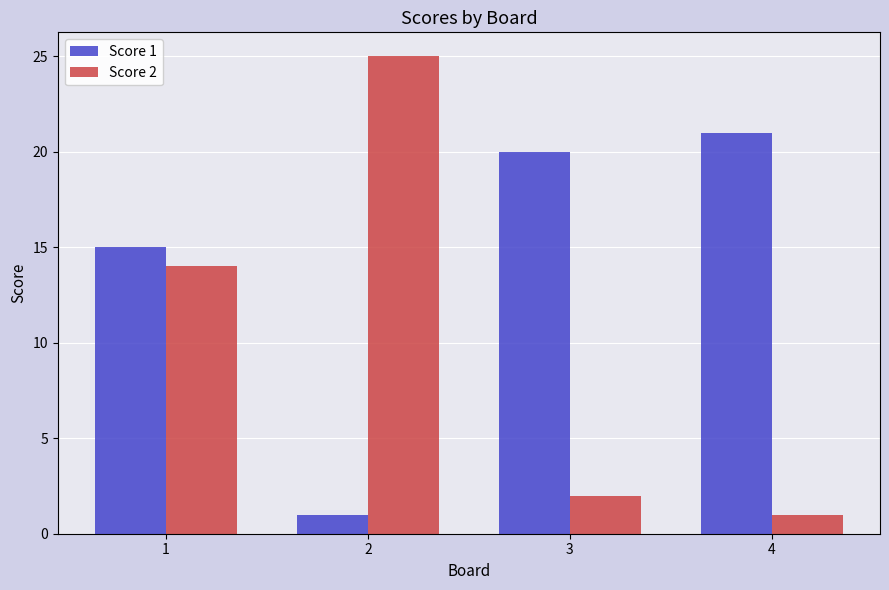

Is the value of Score 2 at 1 greater than the value of Score 1 at 2?

Yes